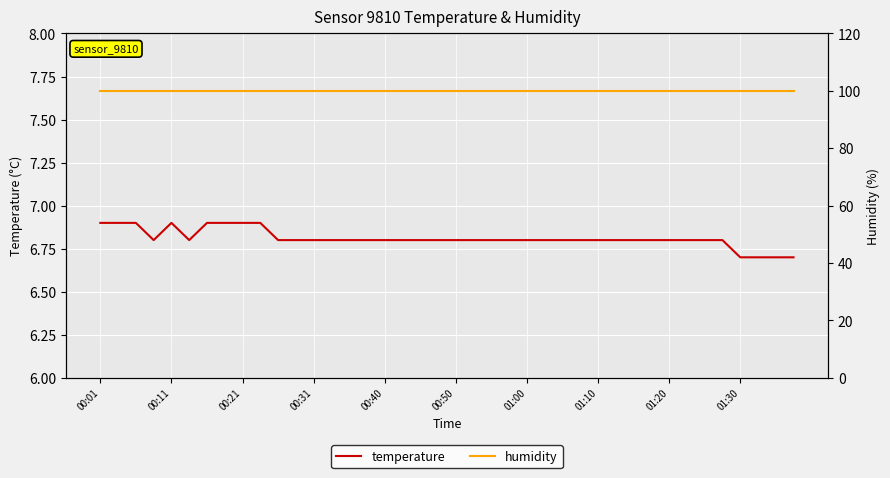

True or false: temperature and humidity intersect in this chart.

False